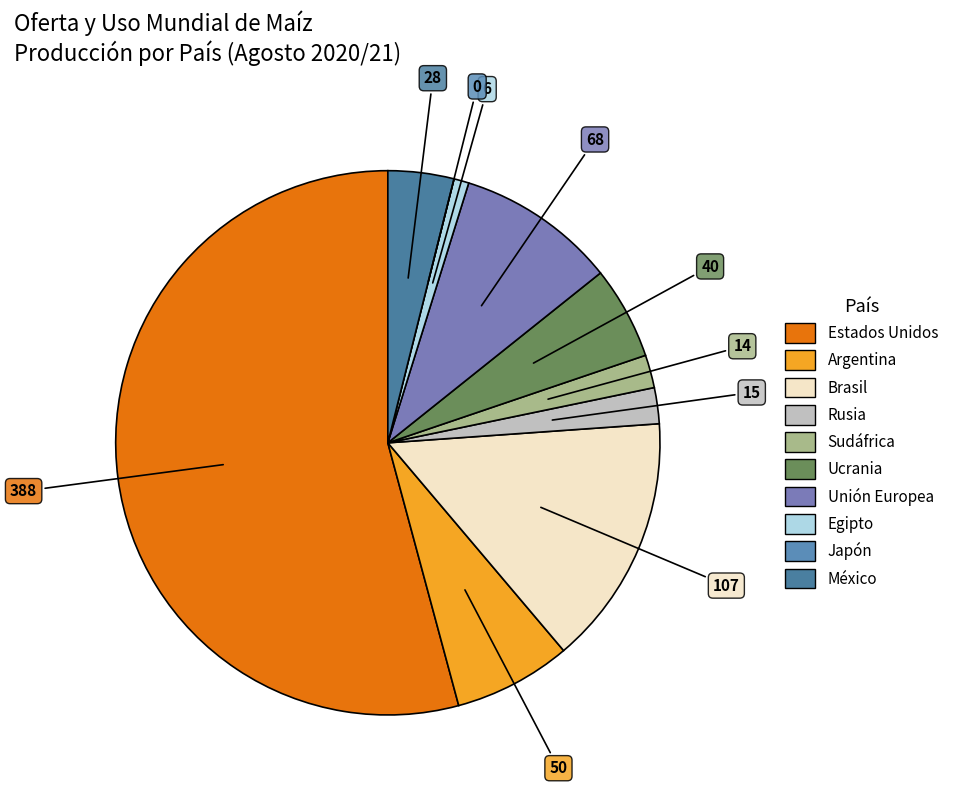

How many slices are in this pie chart?

10